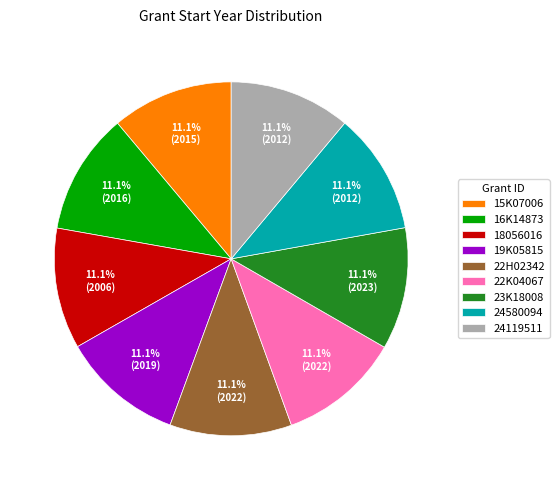

Combined, what portion of the pie is 19K05815 and 16K14873?

22.2%